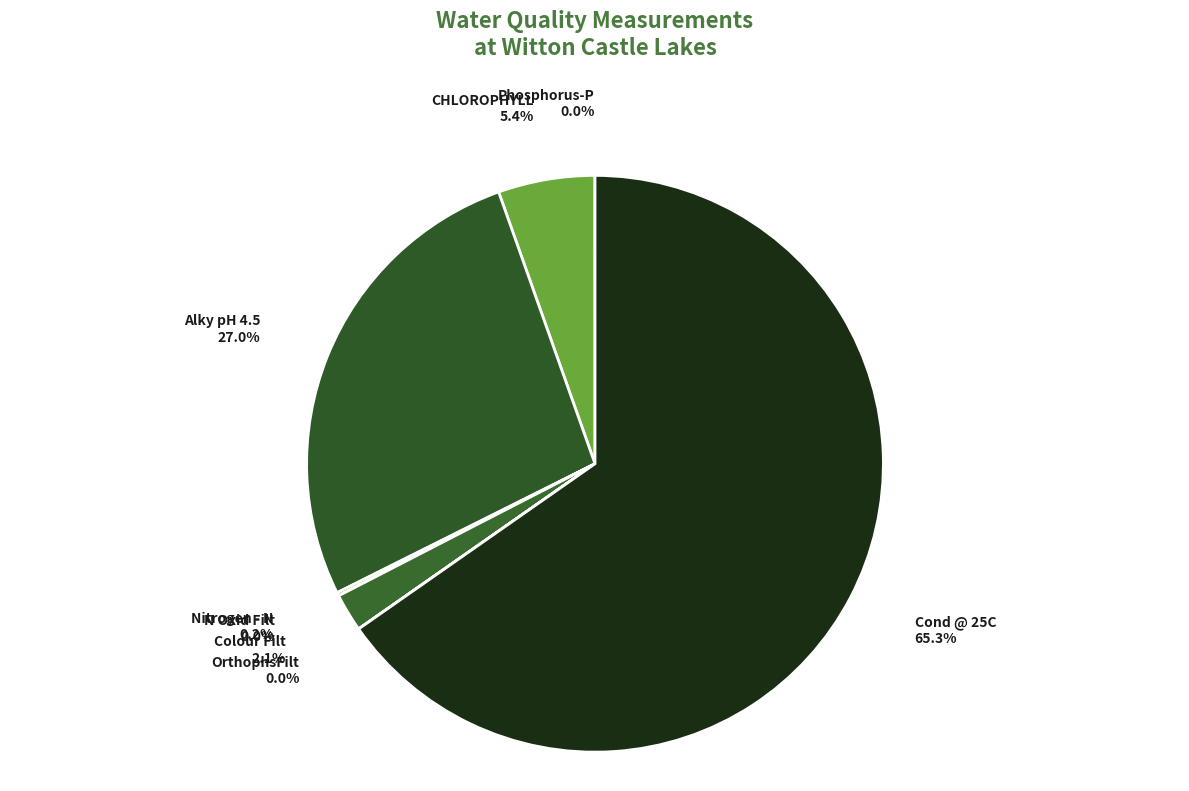

Is Colour Filt the majority of the pie?

No